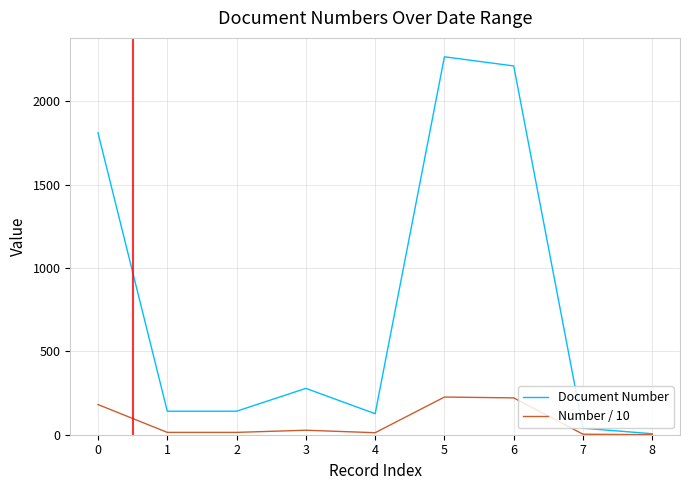

The Number / 10 series shows 181 at 0. True or false?

True